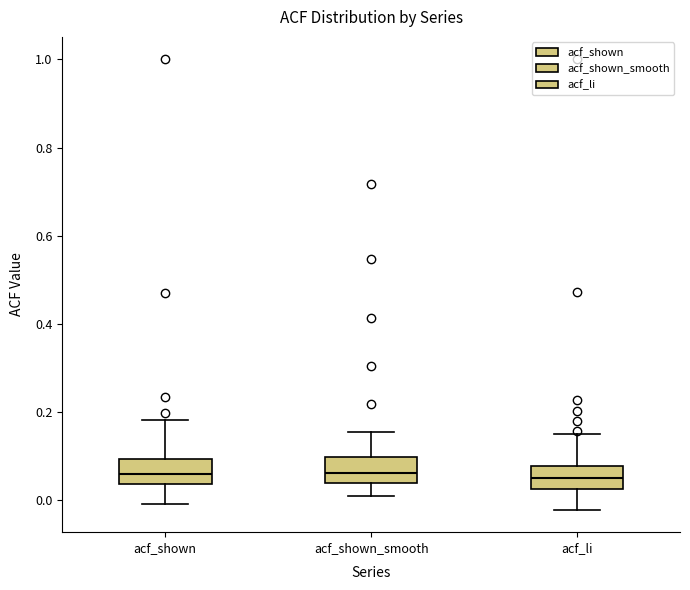

Reading left to right, transcribe this box plot: for each box, give where its median line is, the range the box spans, and where its two whiskers end, as read against the y-axis. The values are not printed on the chart, so give them approximately, as read against the axis.

acf_shown: median 0.06, box 0.04 to 0.10, whiskers 0.00 to 0.18
acf_shown_smooth: median 0.06, box 0.04 to 0.10, whiskers 0.00 to 0.16
acf_li: median 0.04, box 0.02 to 0.08, whiskers -0.02 to 0.16